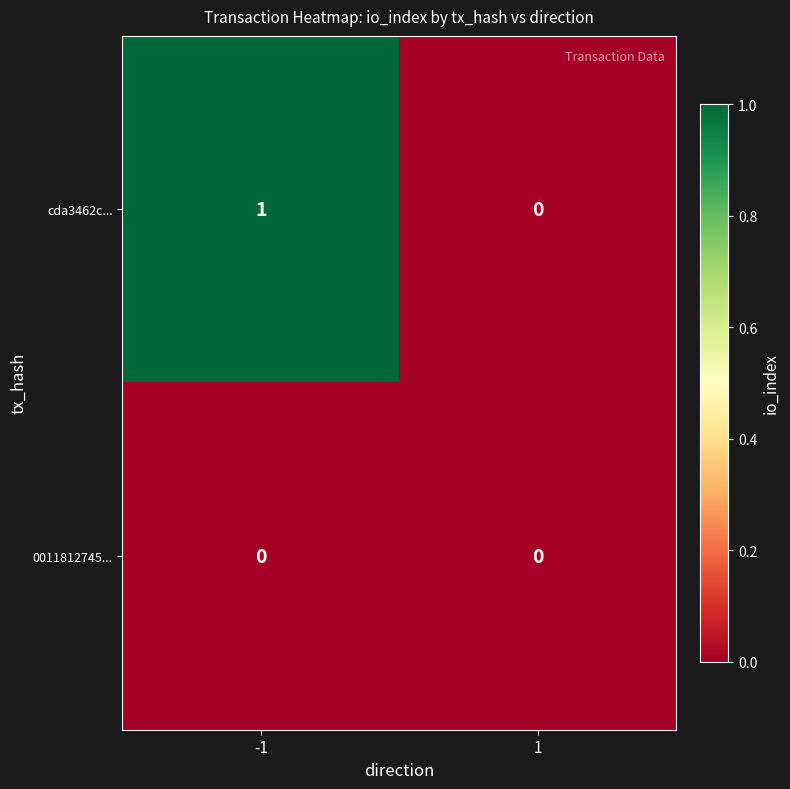

At -1, list the series in order from largest to smallest.

cda3462c..., 0011812745...